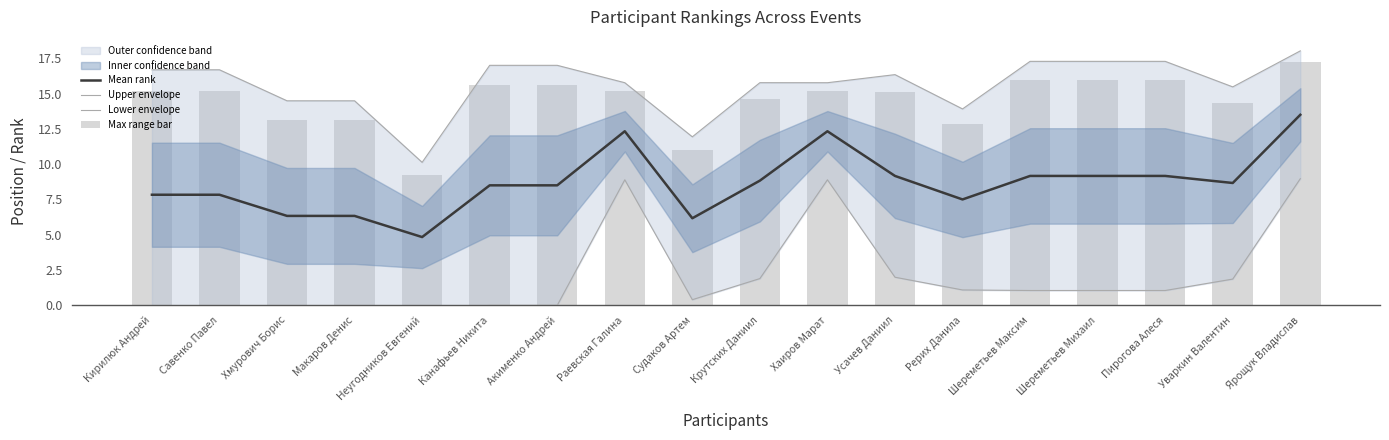

What is the approximate value of Lower envelope at Уваркин Валентин?

1.9